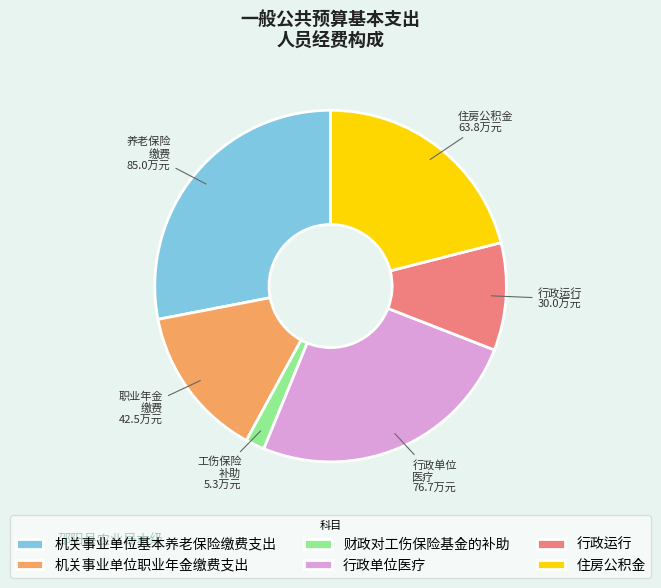

What is the largest slice in the pie chart?

机关事业单位基本养老保险缴费支出